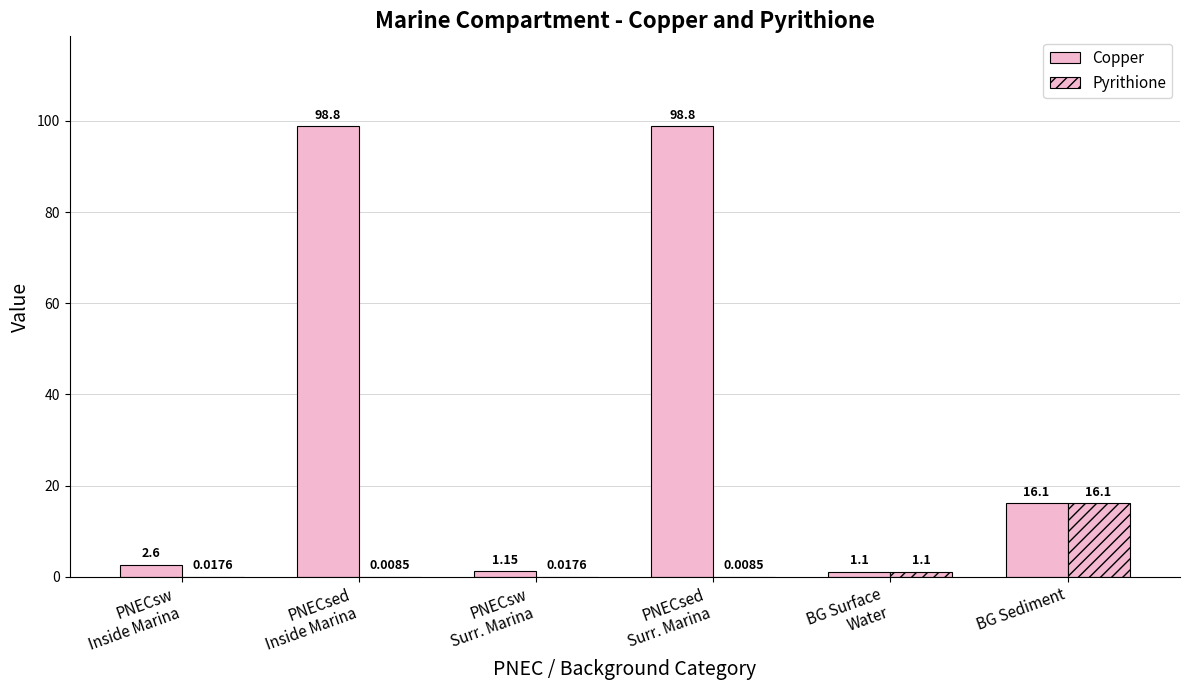

Rank the series by their average value, from lowest to highest.

Pyrithione, Copper